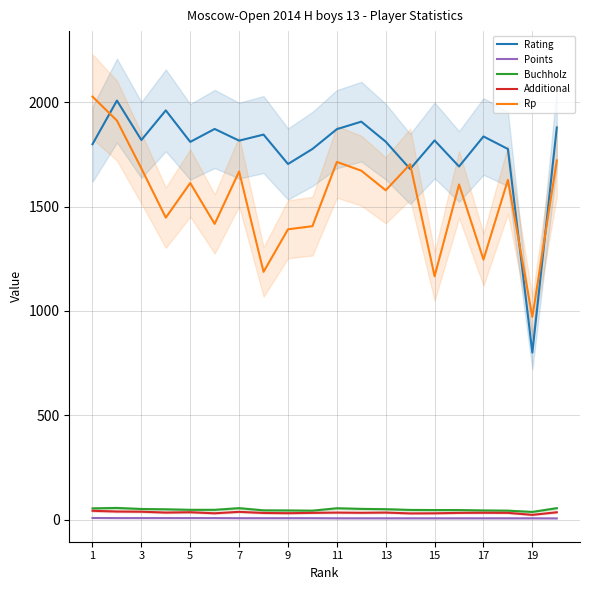

What is the value of the Buchholz point at the 18th from the left?

43.5